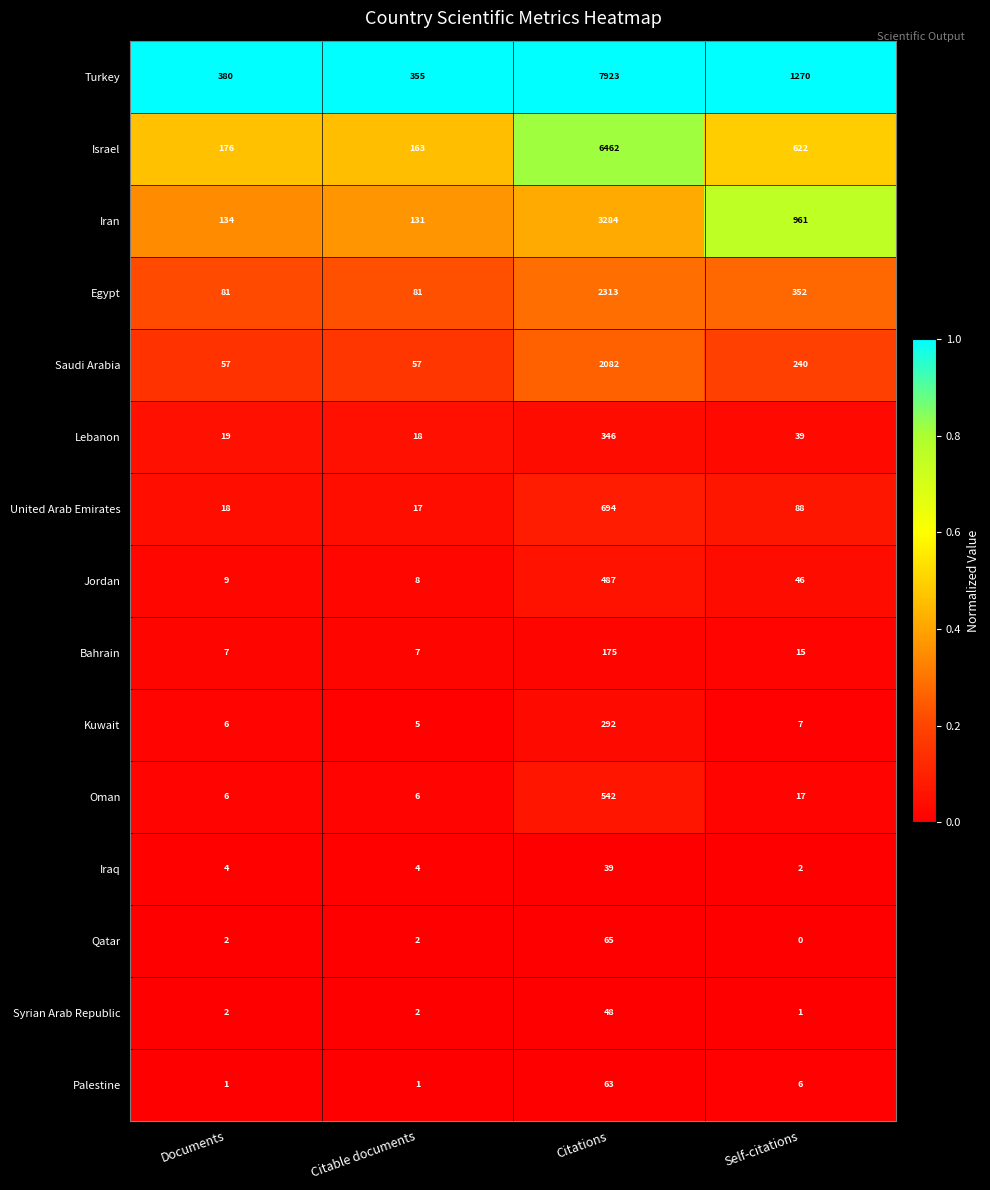

Rank the series by their maximum value, from lowest to highest.

Iraq, Syrian Arab Republic, Palestine, Qatar, Bahrain, Kuwait, Lebanon, Jordan, Oman, United Arab Emirates, Saudi Arabia, Egypt, Iran, Israel, Turkey